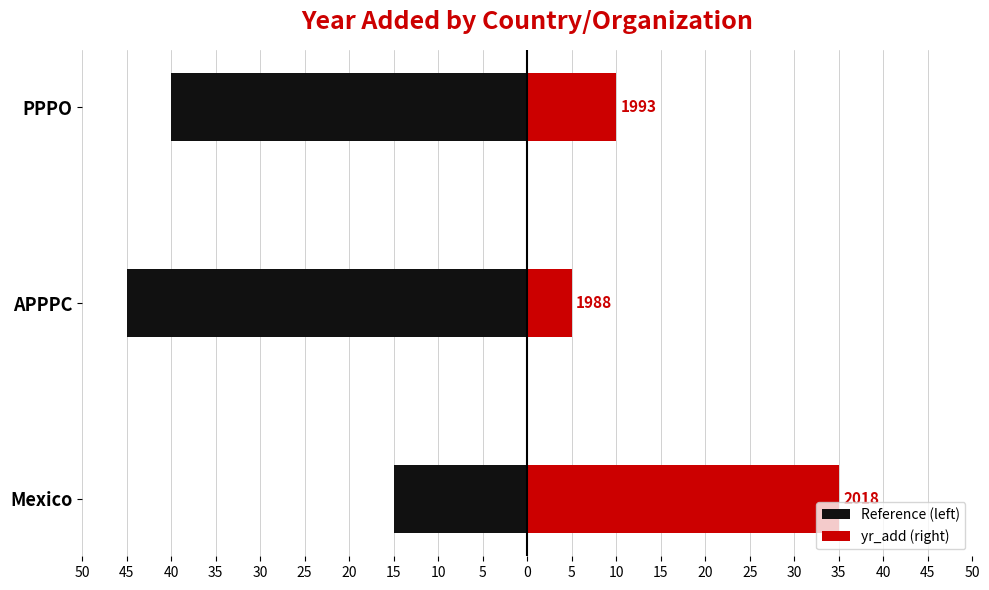

What is the minimum value for yr_add (right)?

5